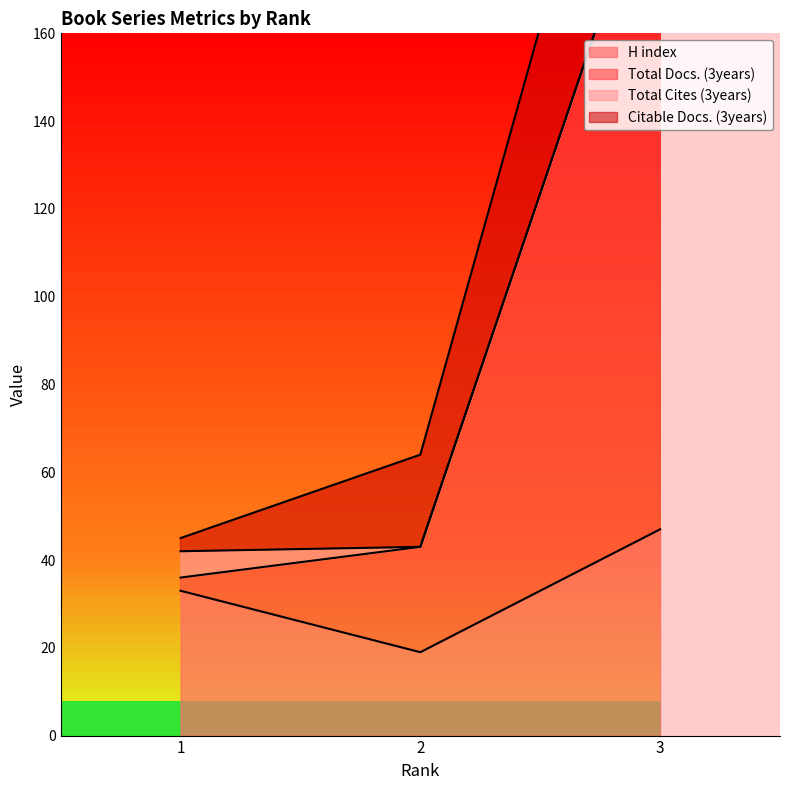

Is the value of Total Docs. (3years) at 1 greater than the value of H index at 2?

Yes